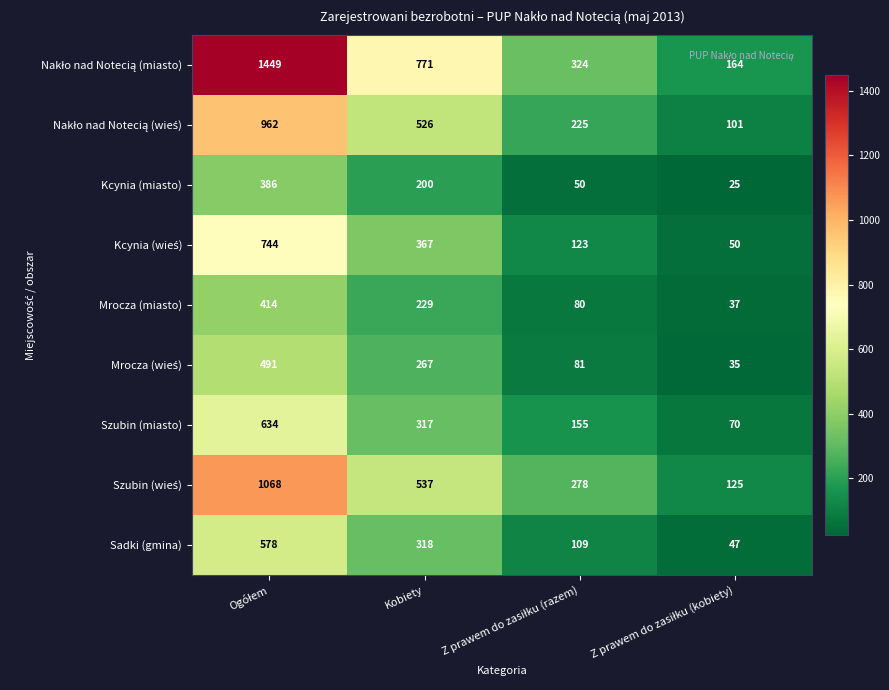

Is it true that Sadki (gmina) equals 318 at Kobiety?

True